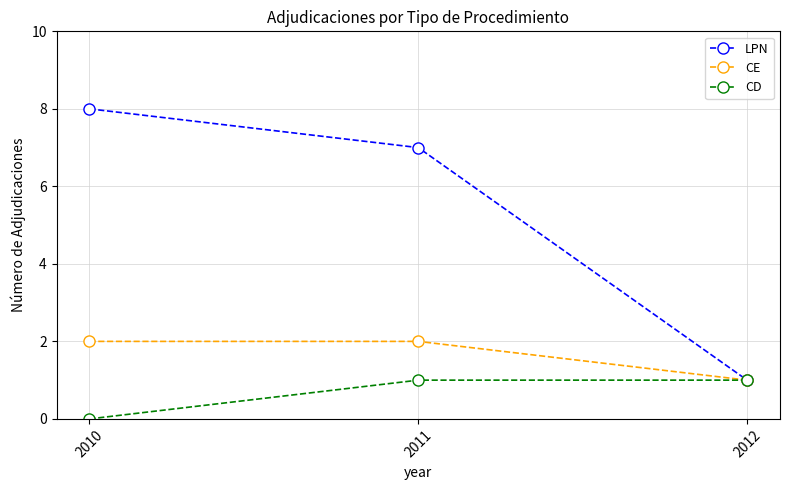

Reading left to right, transcribe all the data shown in this chart.

LPN: 8	7	1
CE: 2	2	1
CD: 0	1	1